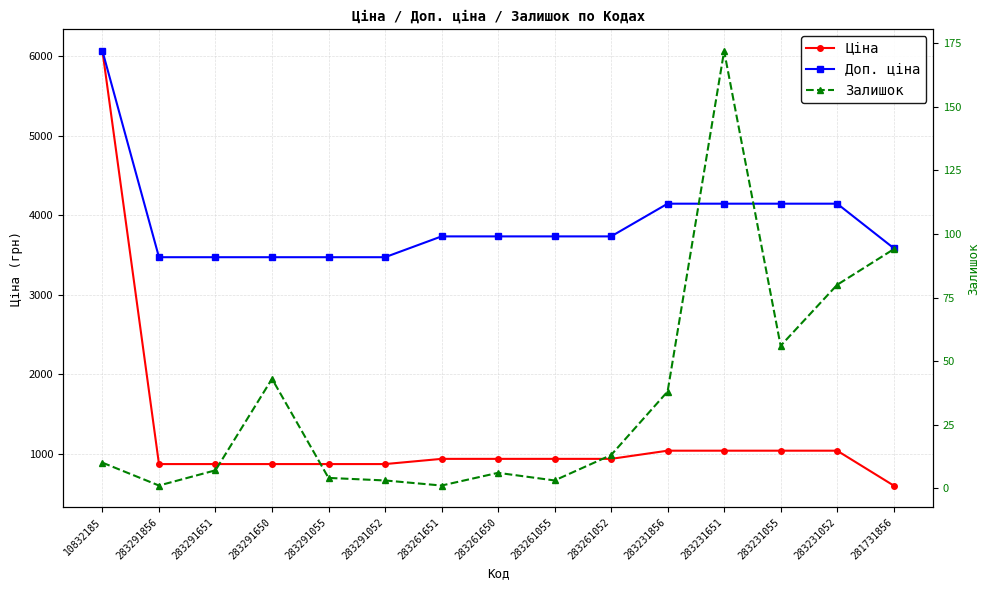

Is it true that Ціна equals 221.5 at 283231856?

False